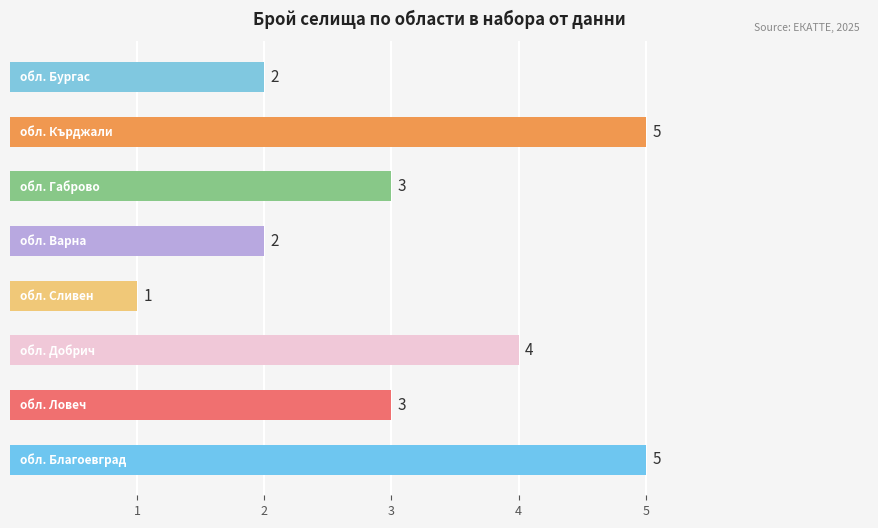

What is the maximum value shown in the chart?

5